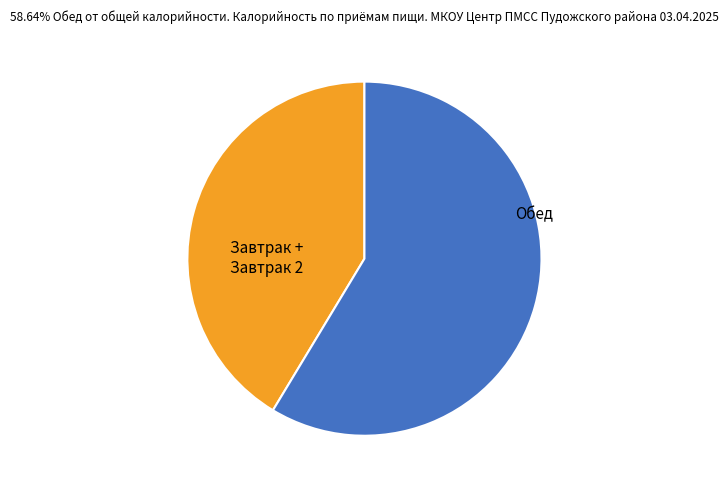

Between Обед and Завтрак + Завтрак 2, which is larger?

Обед